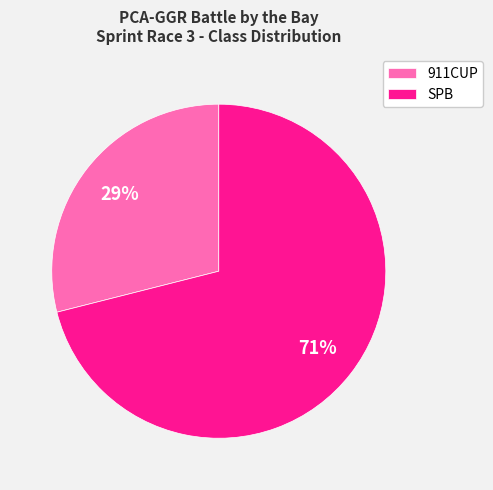

To the nearest percent, what is the combined percentage of SPB and 911CUP?

100%